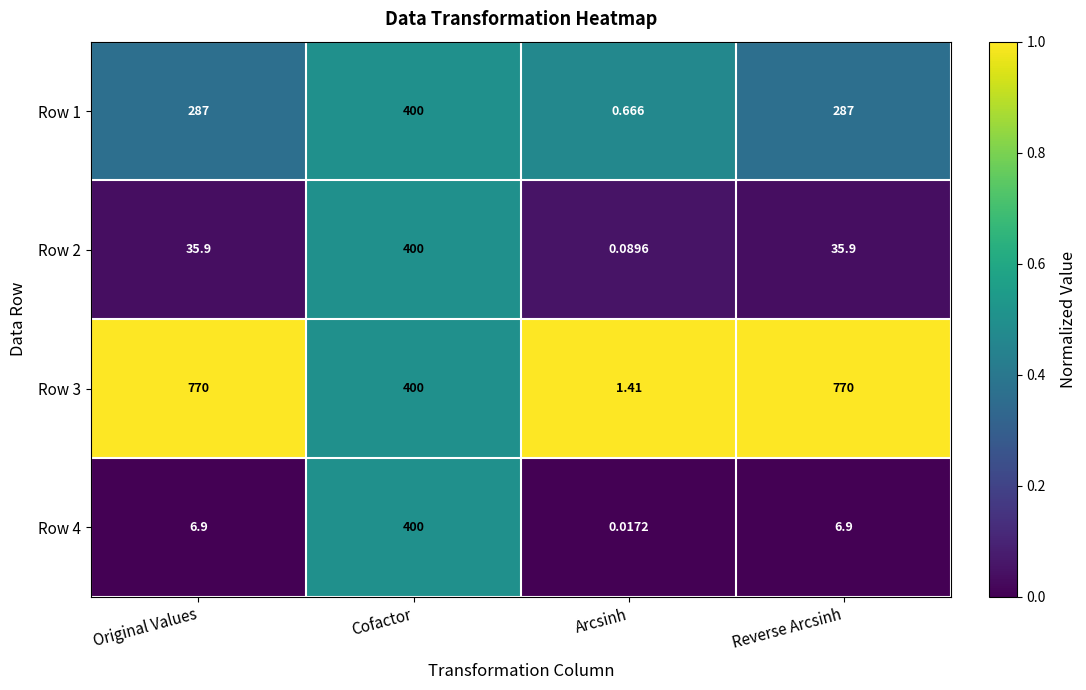

At which label does Row 4 reach its minimum?

Arcsinh